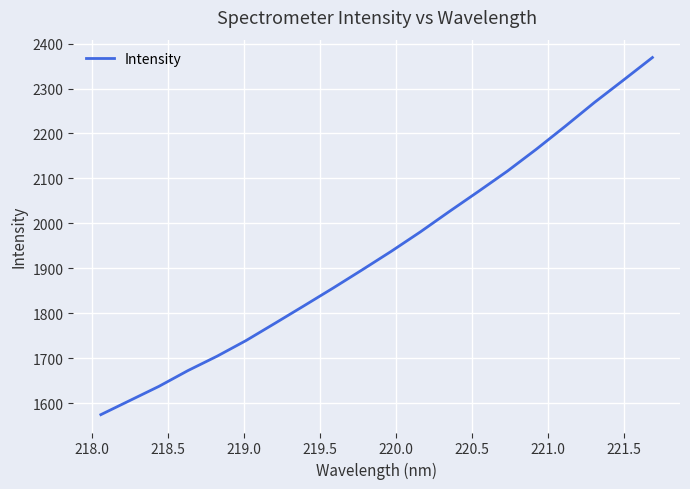

What is the greatest value displayed?

2369.1